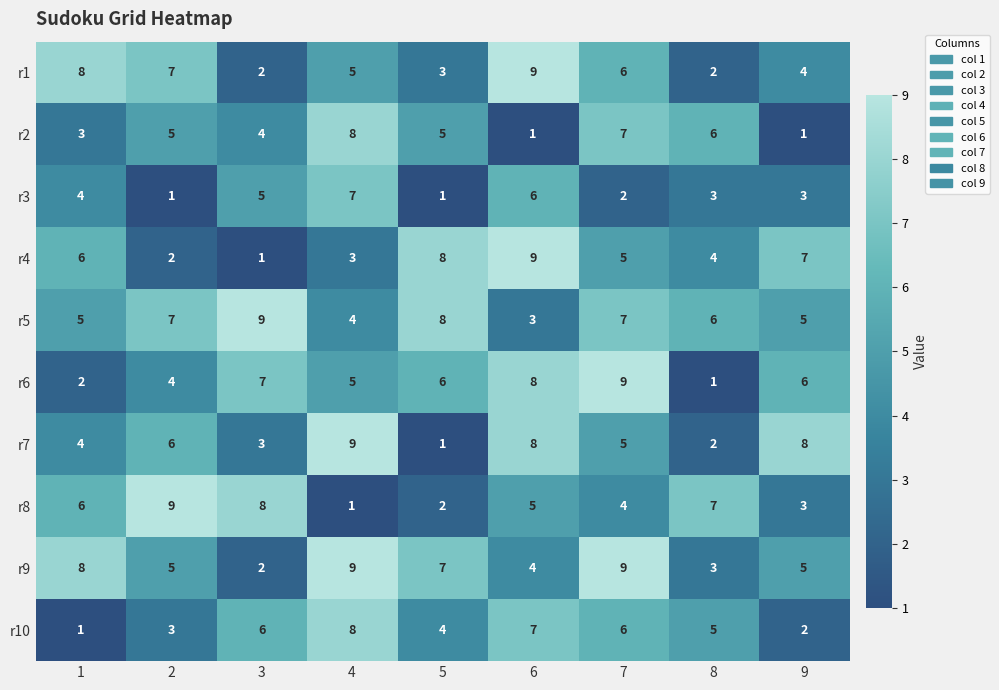

How many categories are shown in the chart?

9